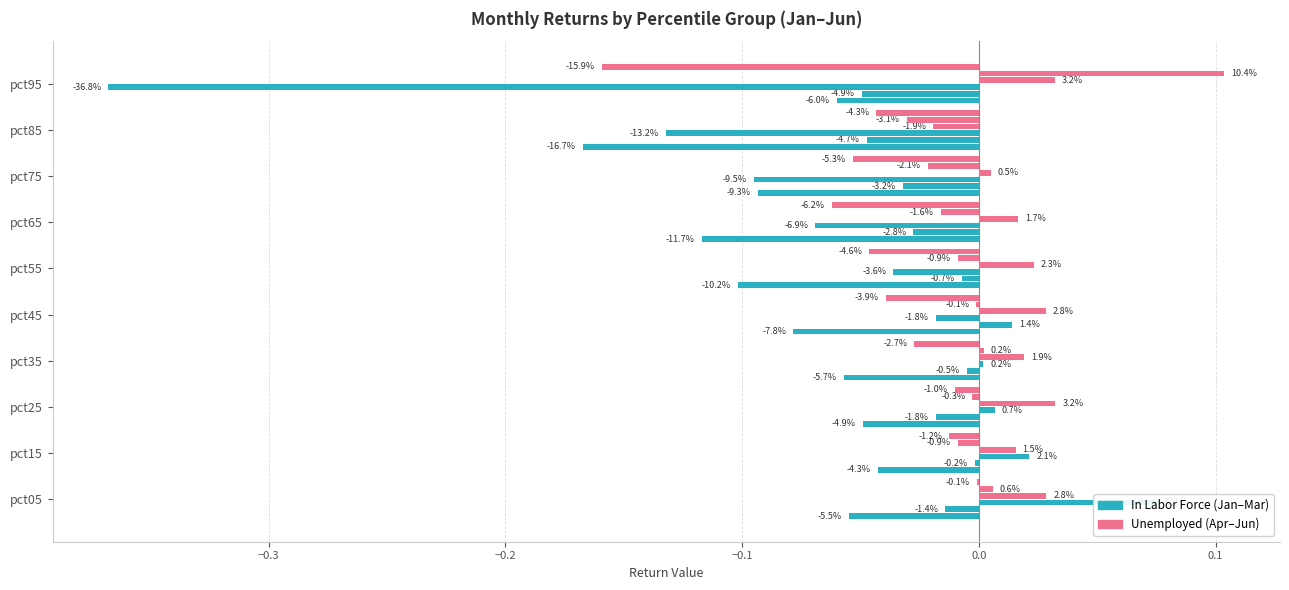

True or false: Jun has a value of -0.0 at pct25.

True